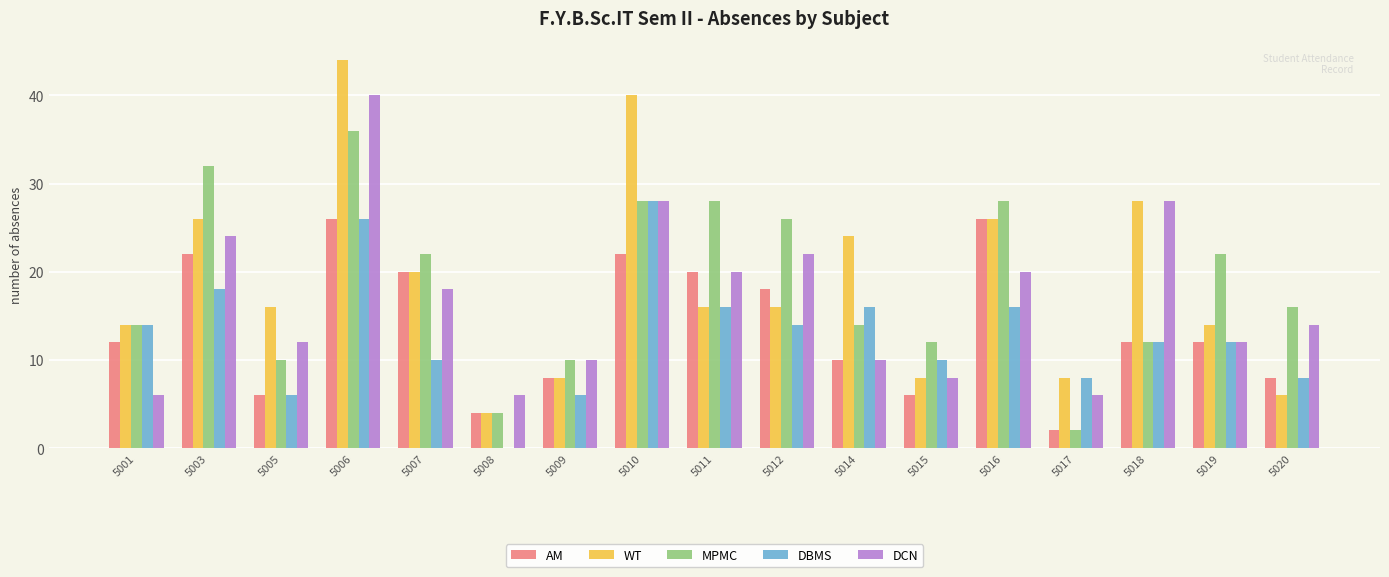

Is it true that WT equals 40 at 5010?

True